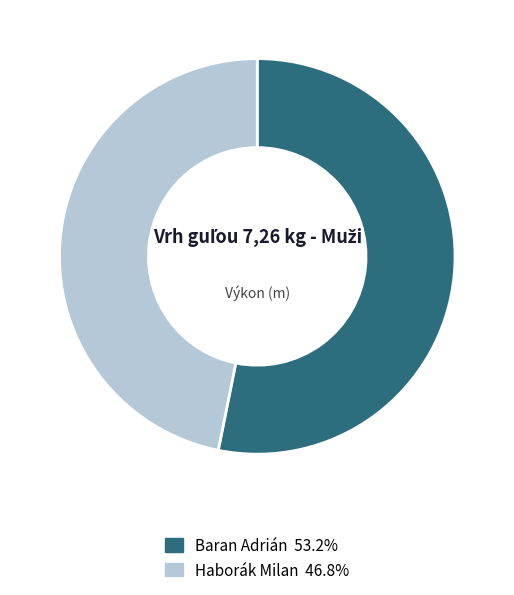

How many segments does this pie chart have?

2